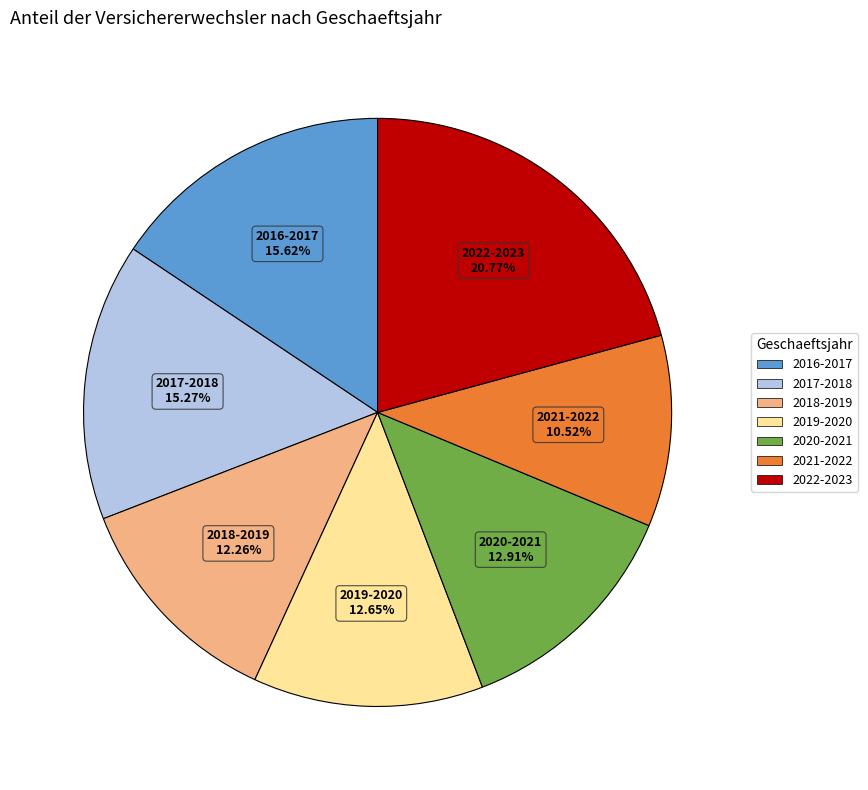

Combined, do 2018-2019 and 2021-2022 account for over 50%?

No